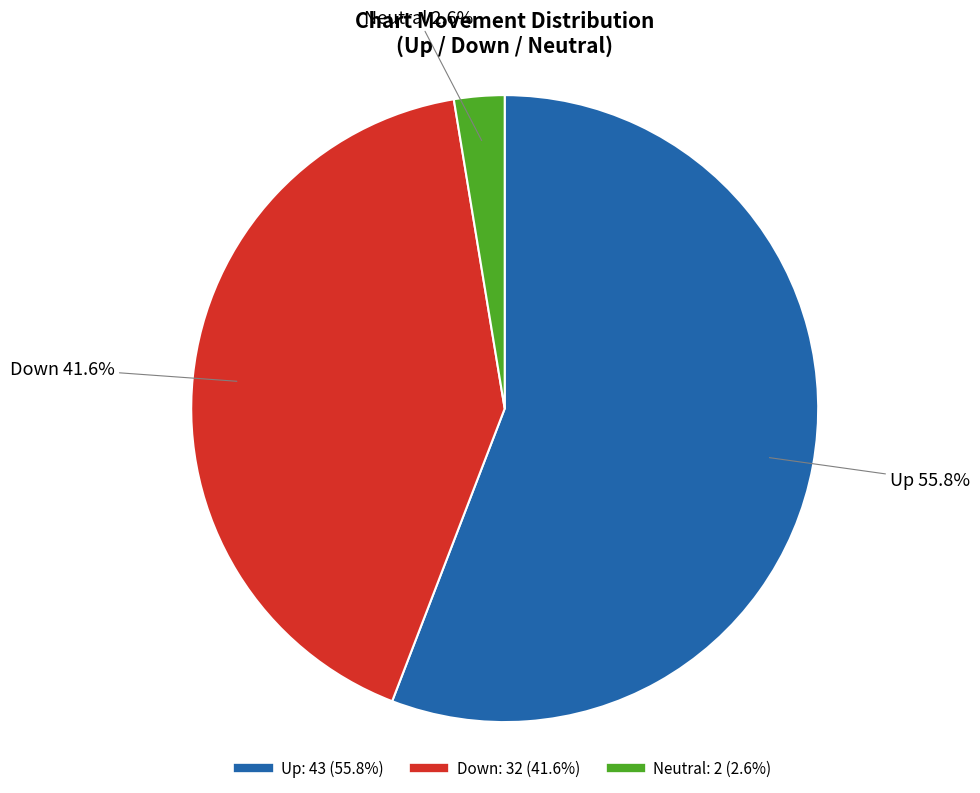

Does any single category account for the majority?

Yes